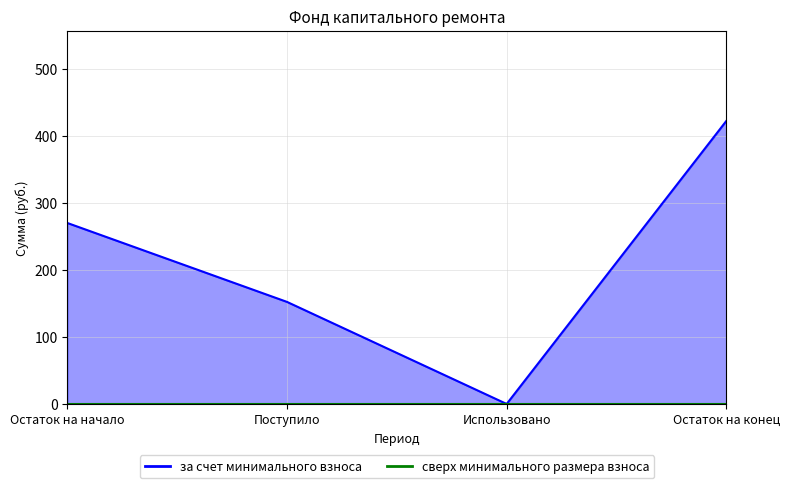

True or false: the data shows 0.0 at Использовано.

True